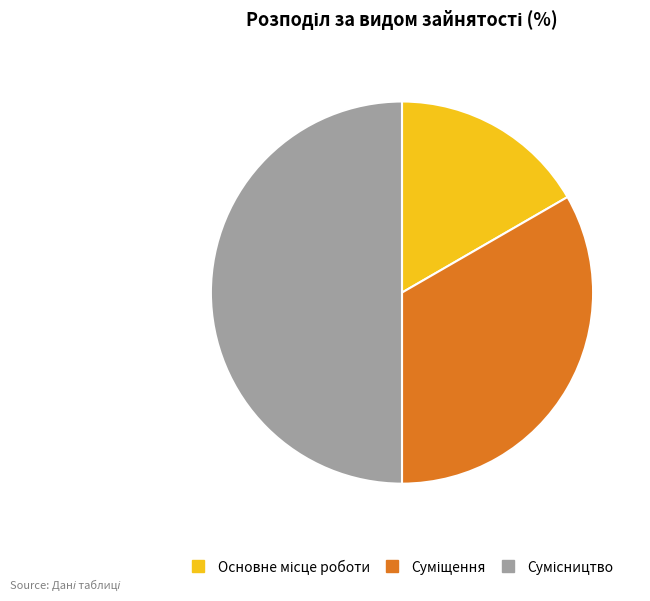

To the nearest percent, what portion does Основне місце роботи represent?

17%